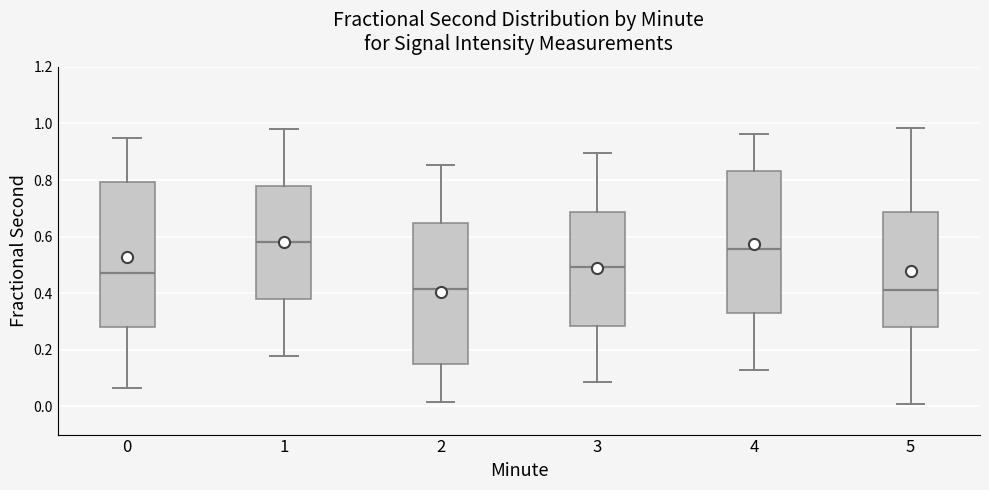

Reading left to right, read every box against the y-axis: the position of its median line, the range the box covers, and the ends of its whiskers. The values are not printed on the chart, so give them approximately, as read against the axis.

0: median 0.48, box 0.28 to 0.80, whiskers 0.06 to 0.94
1: median 0.58, box 0.38 to 0.78, whiskers 0.18 to 0.98
2: median 0.42, box 0.16 to 0.64, whiskers 0.02 to 0.86
3: median 0.50, box 0.28 to 0.68, whiskers 0.08 to 0.90
4: median 0.56, box 0.34 to 0.84, whiskers 0.12 to 0.96
5: median 0.42, box 0.28 to 0.68, whiskers 0.00 to 0.98